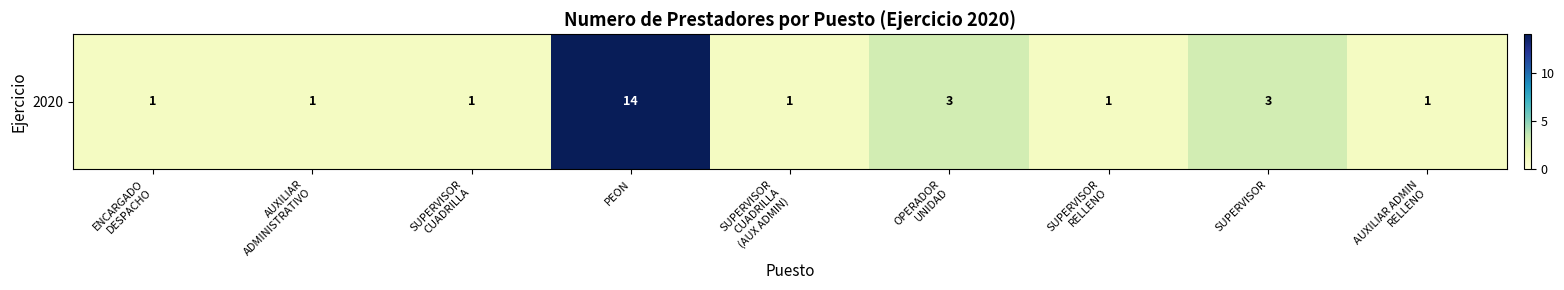

What is the change in value from OPERADOR
UNIDAD to AUXILIAR ADMIN
RELLENO?

-2